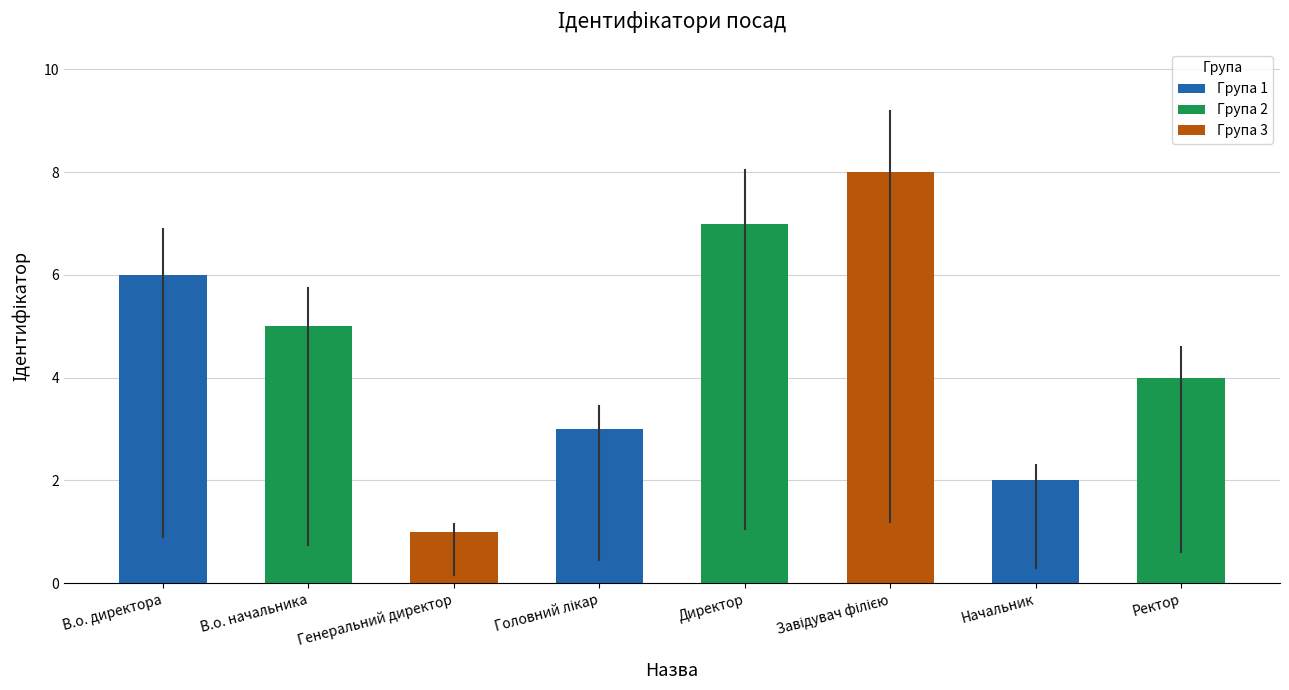

What is the ratio of the value at В.о. директора to the value at Генеральний директор?

6.0